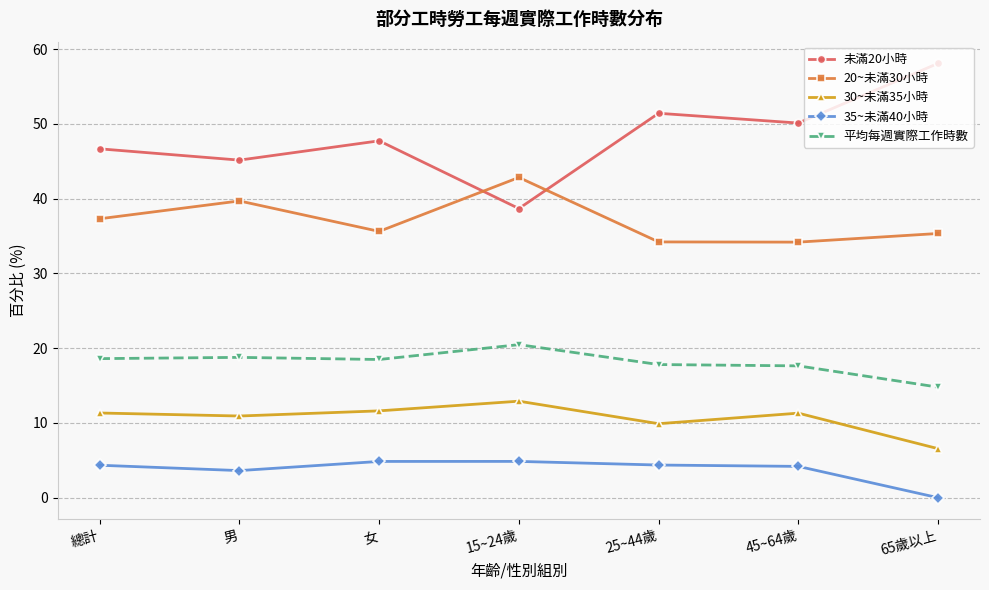

What is the value of the 平均每週實際工作時數 point at the 7th from the left?

14.8